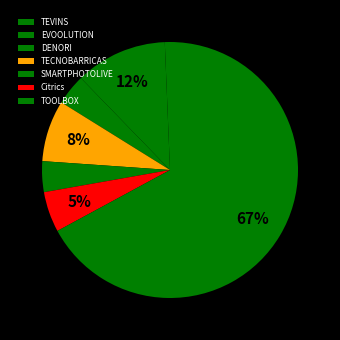

Which has a higher value, Citrics or TECNOBARRICAS?

TECNOBARRICAS